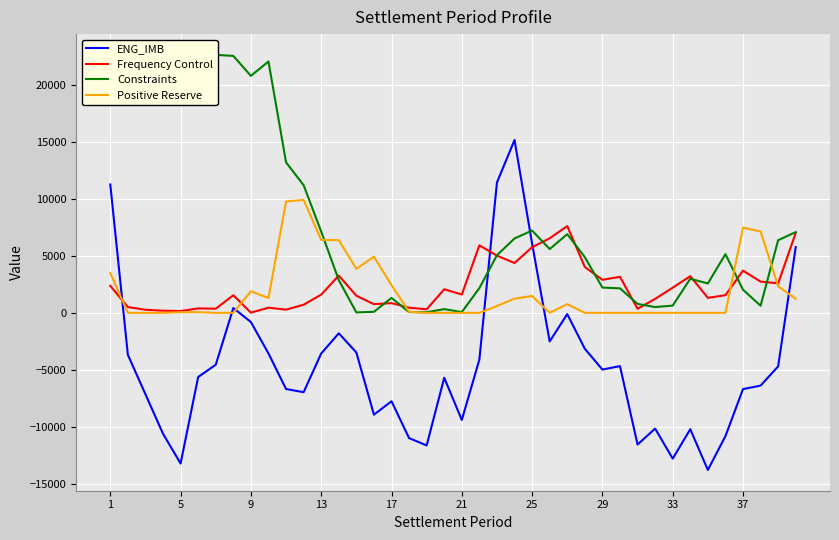

How many lines are shown in the chart?

4